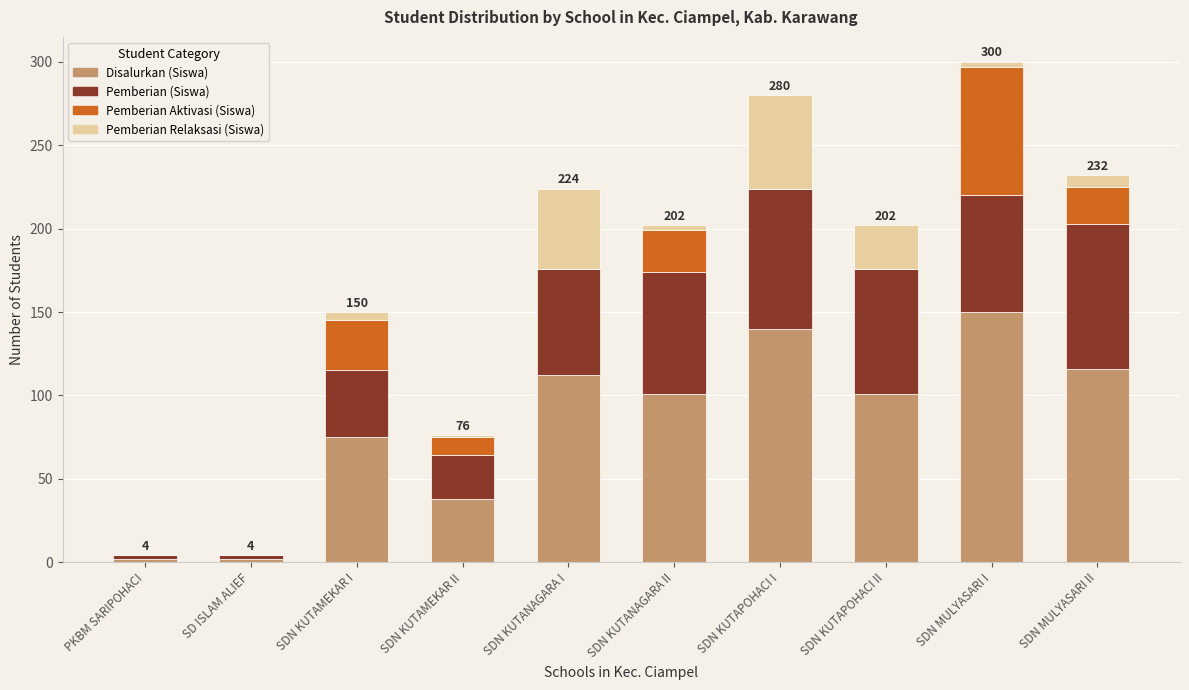

At which category is the sum across all series the highest?

SDN MULYASARI I